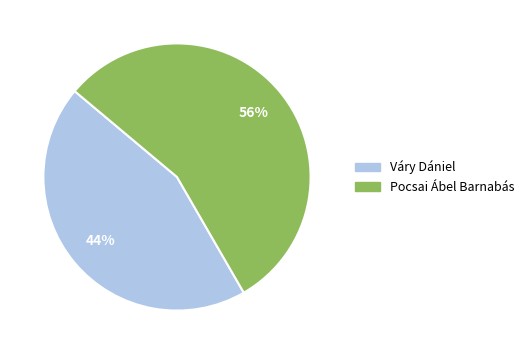

True or false: Pocsai Ábel Barnabás accounts for 56% of the total.

True